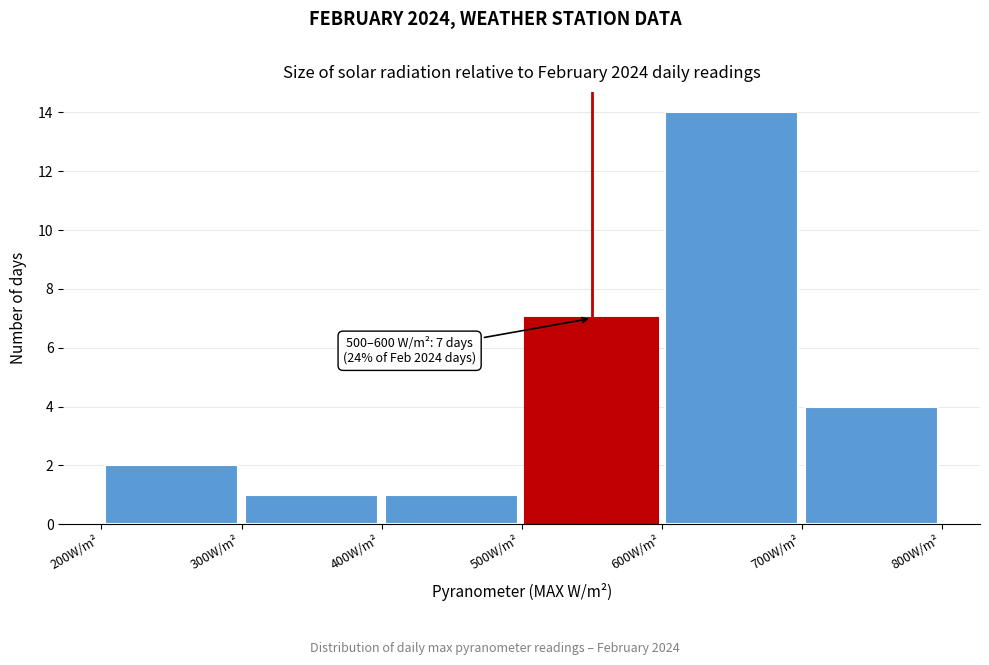

Over which range of the x-axis is the bar tallest?

600 to 700